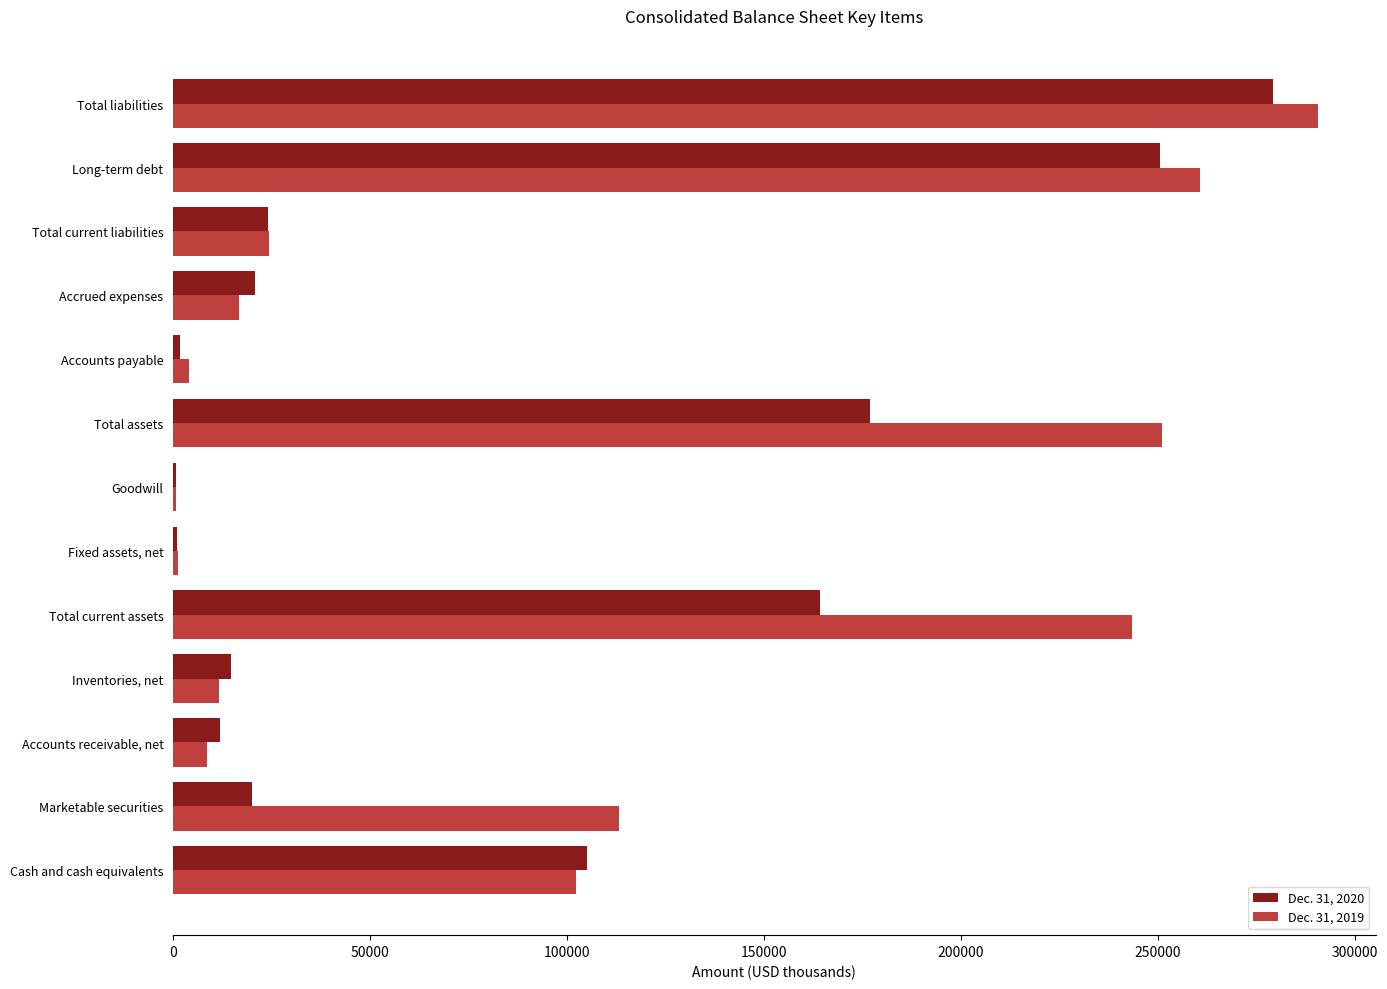

Which series changed the most between Marketable securities and Total current assets?

Dec. 31, 2020